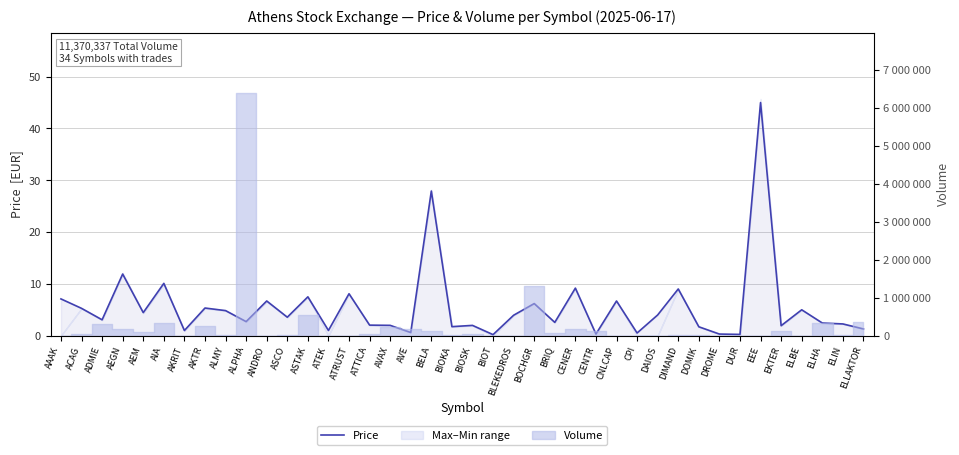

What value does the data have at EEE?

45.0